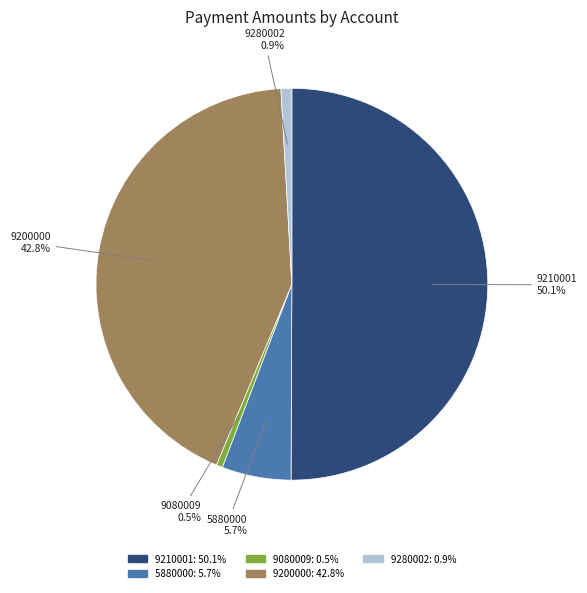

What is the total percentage of 9280002 and 9080009?

1.4%